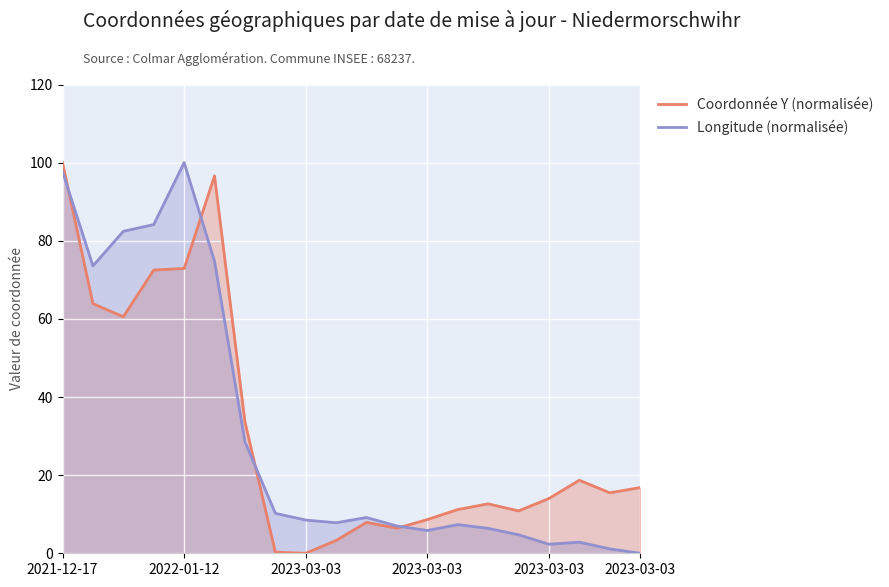

Which series ends up on top after the final intersection of Coordonnée Y (normalisée) and Longitude (normalisée)?

Coordonnée Y (normalisée)